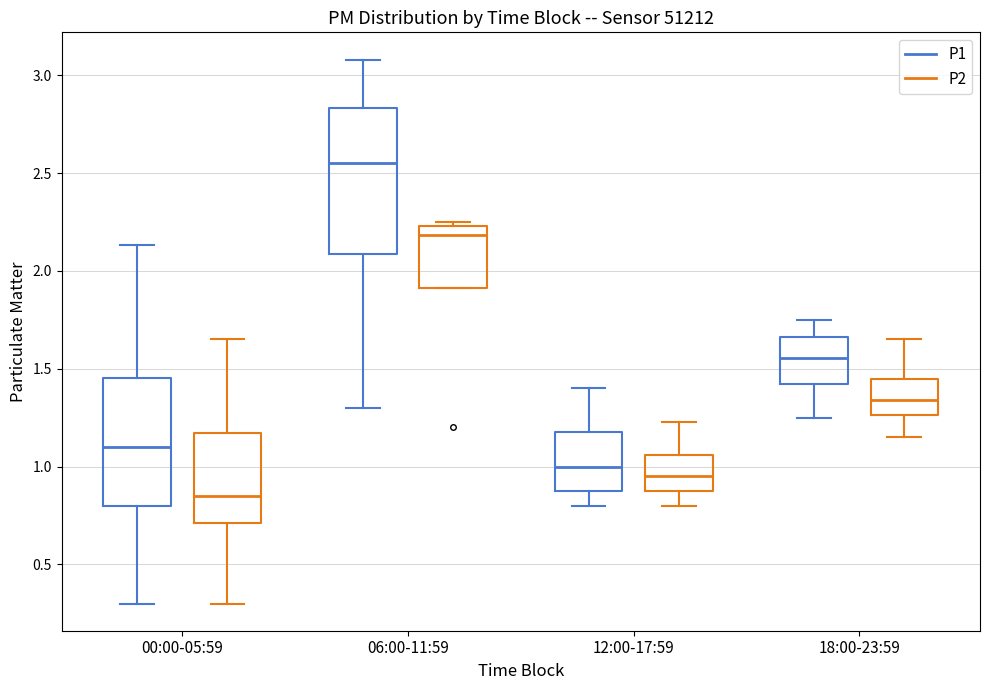

Which box has the lowest median line?

00:00-05:59 (P2)